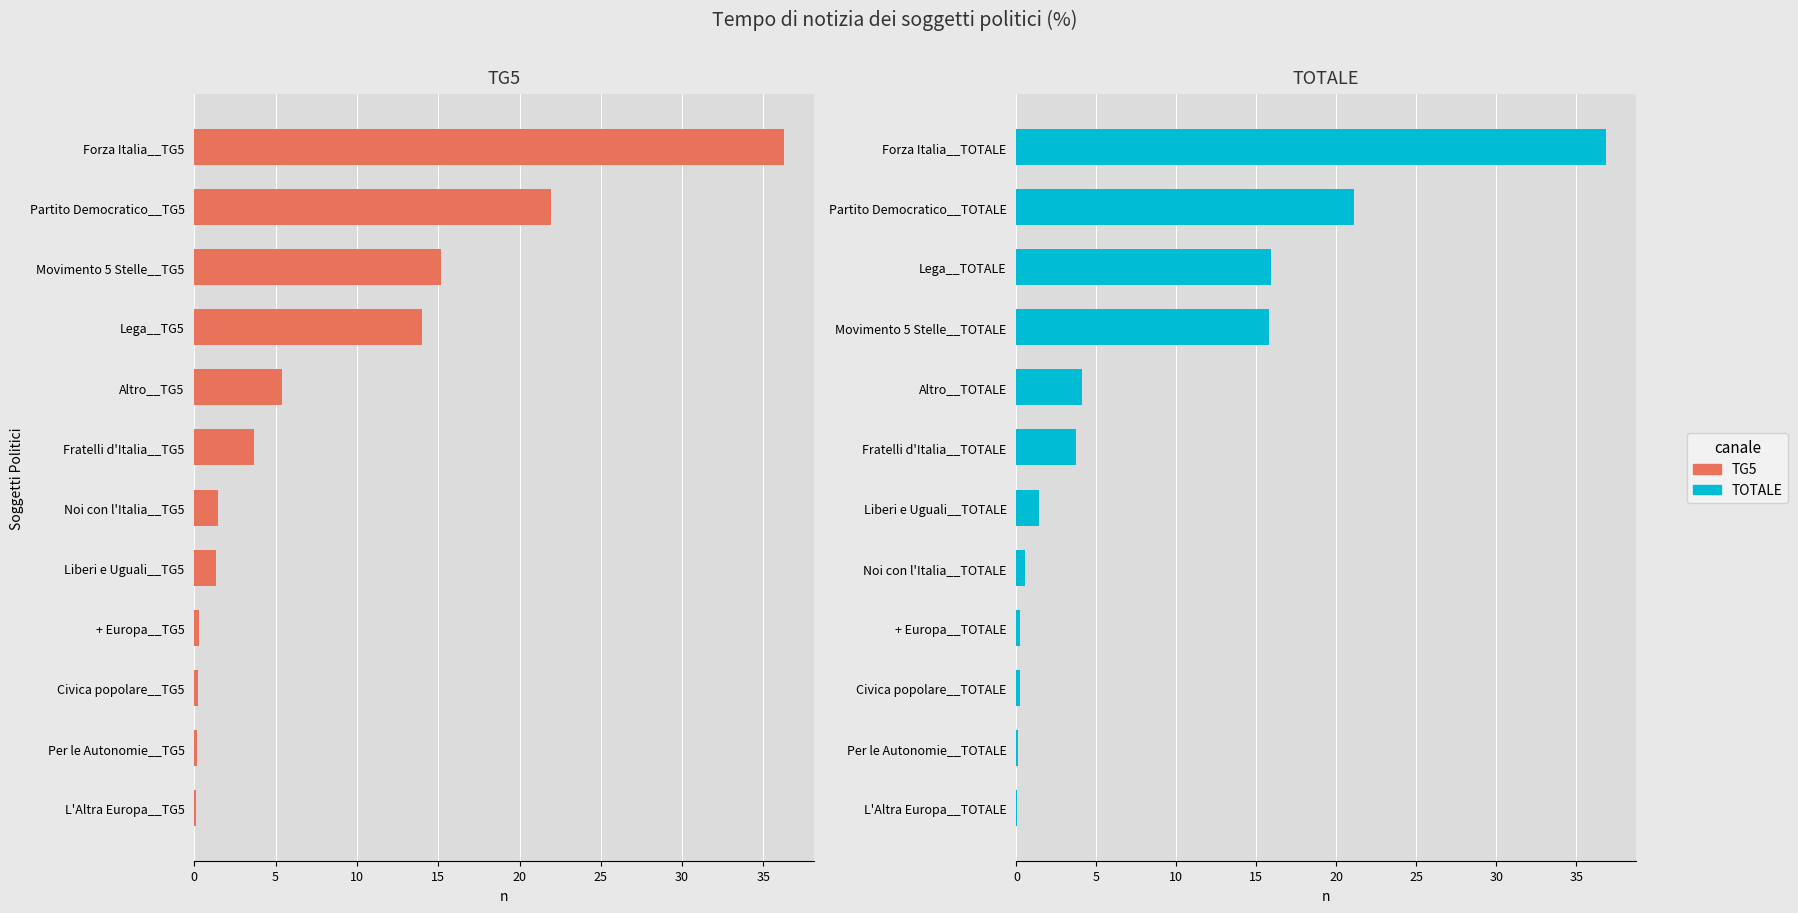

Which series has the widest spread of values?

TOTALE